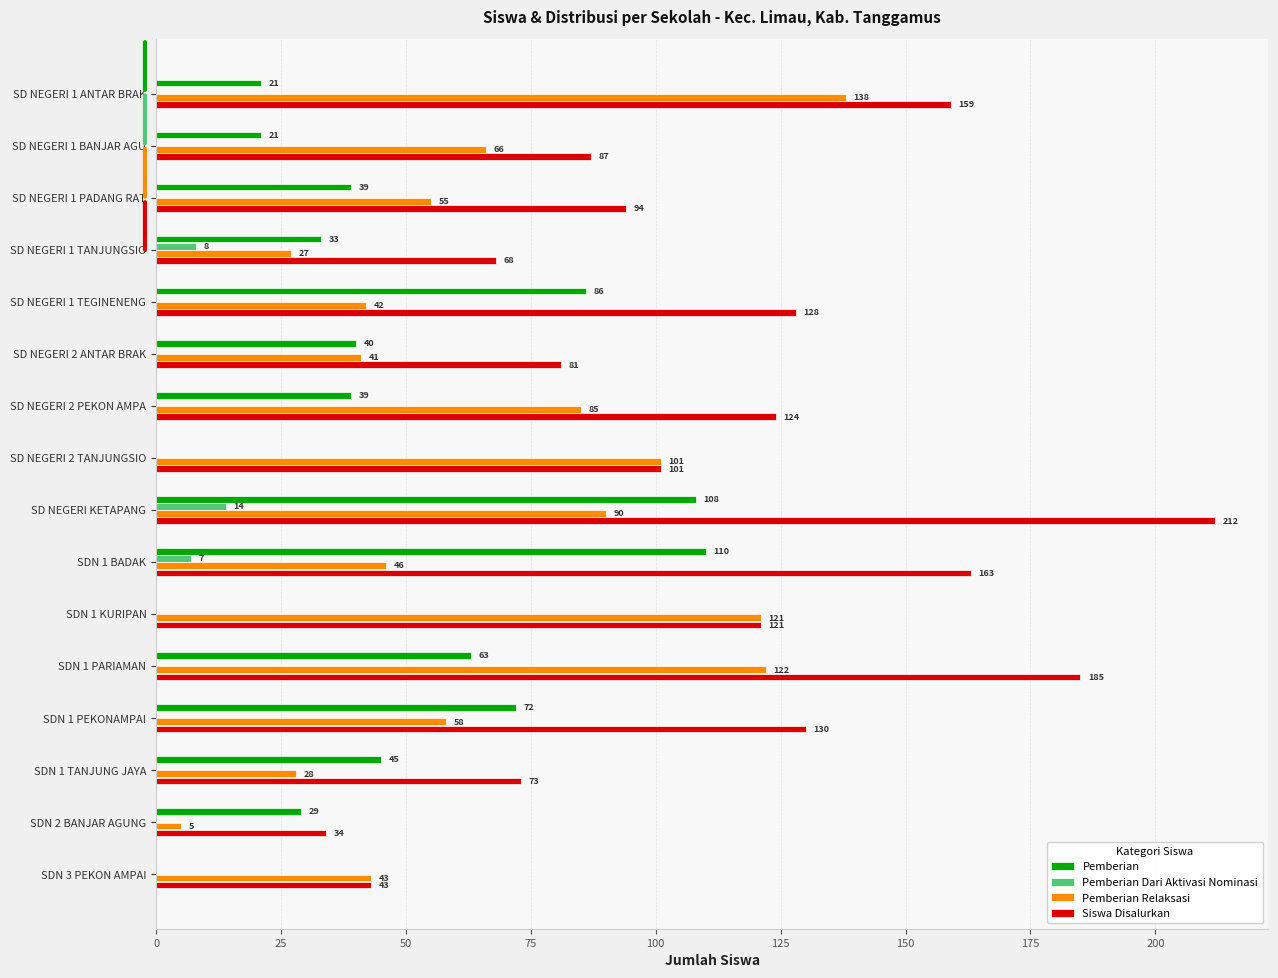

True or false: Siswa Disalurkan has a value of 130 at SDN 1 PEKONAMPAI.

True